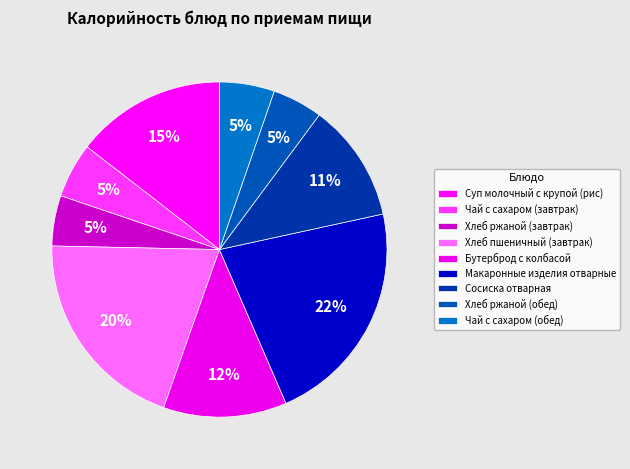

To the nearest percent, what is the combined percentage of Хлеб ржаной (обед) and Бутерброд с колбасой?

17%